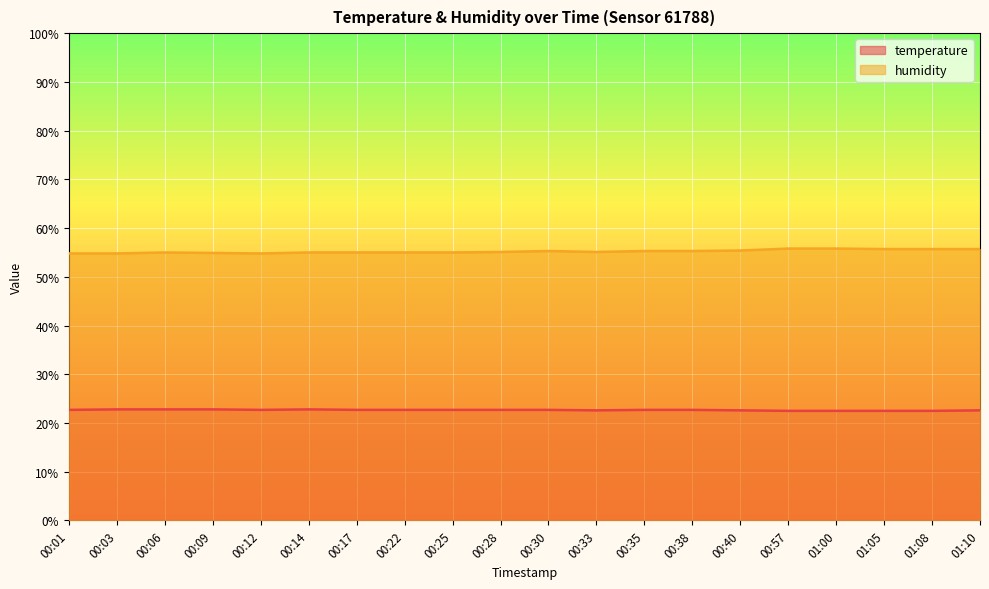

The value of temperature at 00:22 is 22.7. True or false?

True